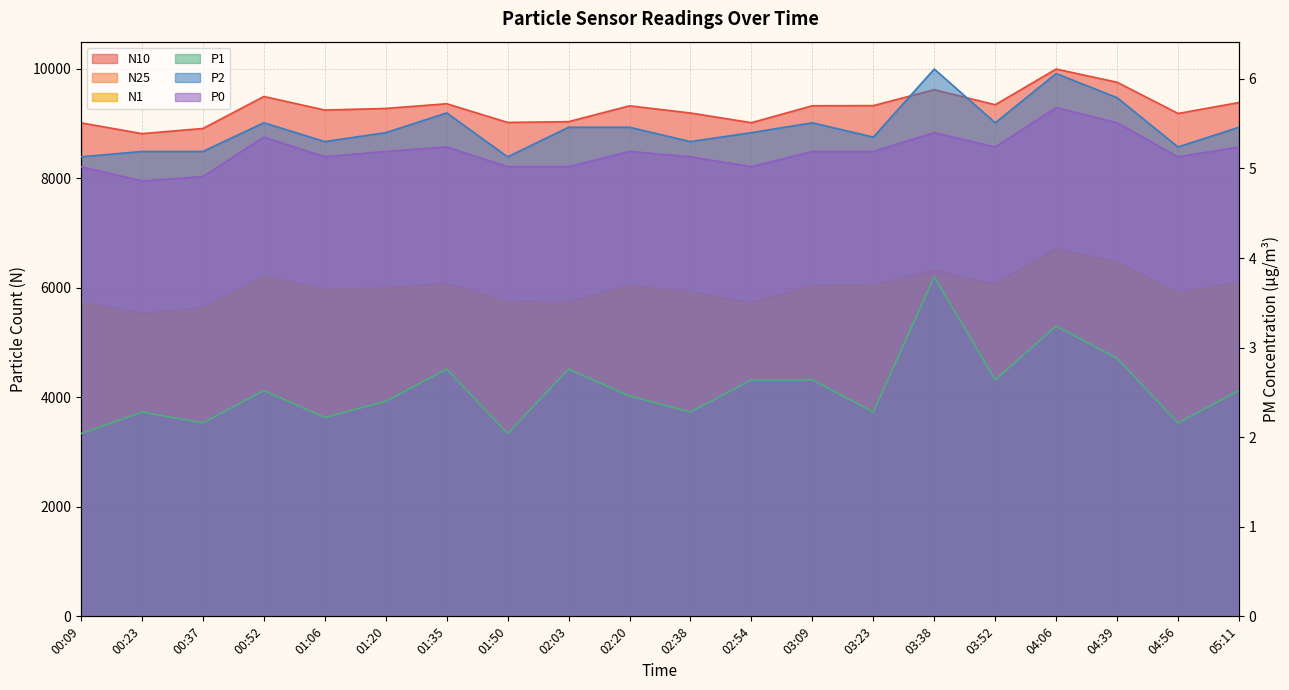

What is the minimum value shown in the chart?

2.0